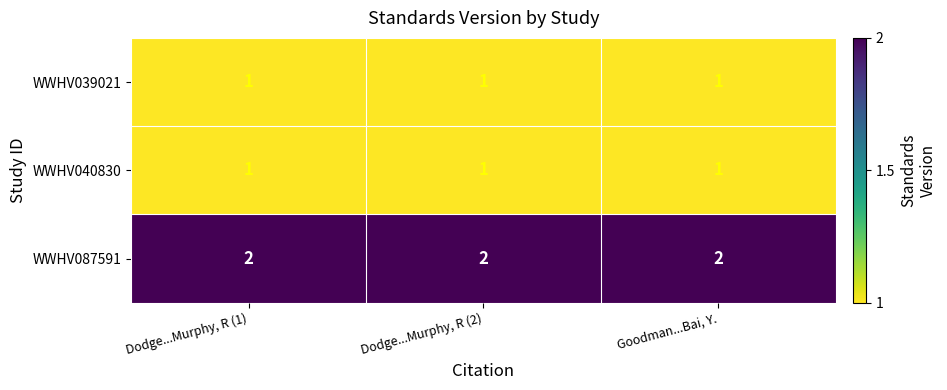

The WWHV087591 series shows 3 at Dodge...Murphy, R (2). True or false?

False